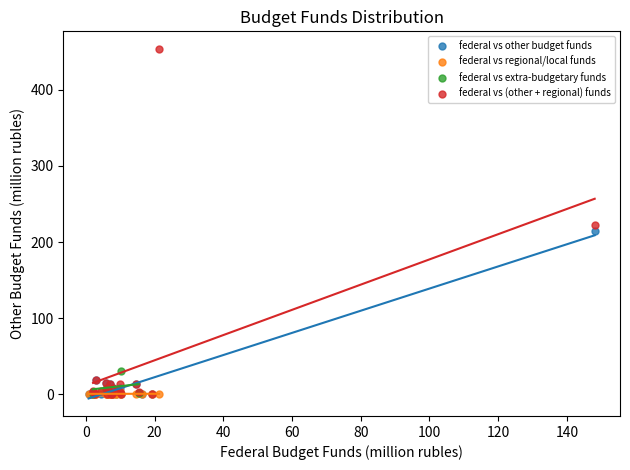

What are all the series names shown in the legend?

federal vs other budget funds, federal vs regional/local funds, federal vs extra-budgetary funds, federal vs (other + regional) funds